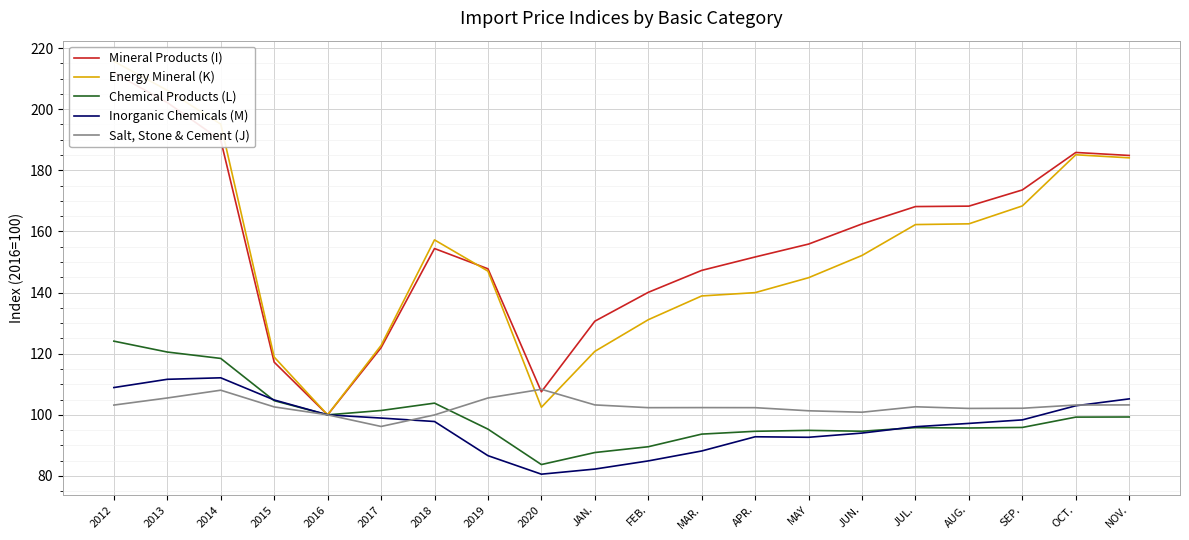

What are all the series names shown in the legend?

Mineral Products (I), Energy Mineral (K), Chemical Products (L), Inorganic Chemicals (M), Salt, Stone & Cement (J)